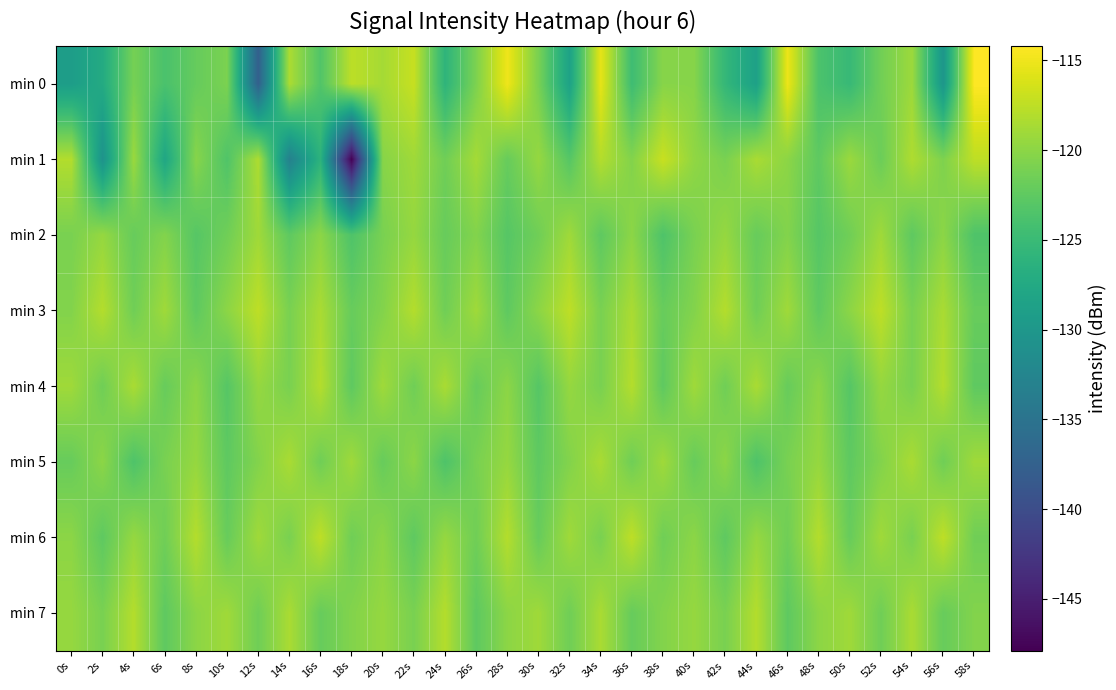

Rank the series at 34s from highest to lowest value.

min 0, min 1, min 5, min 7, min 3, min 4, min 6, min 2